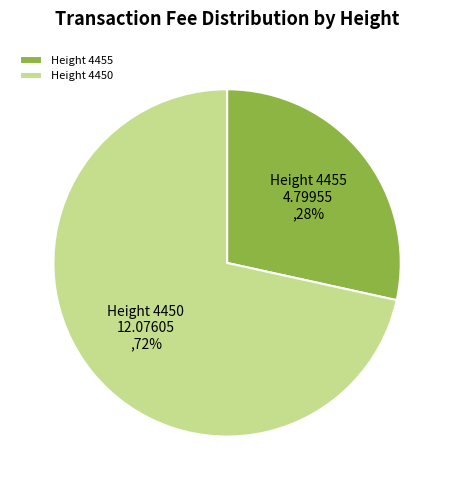

To the nearest percent, what is the average slice percentage?

50%